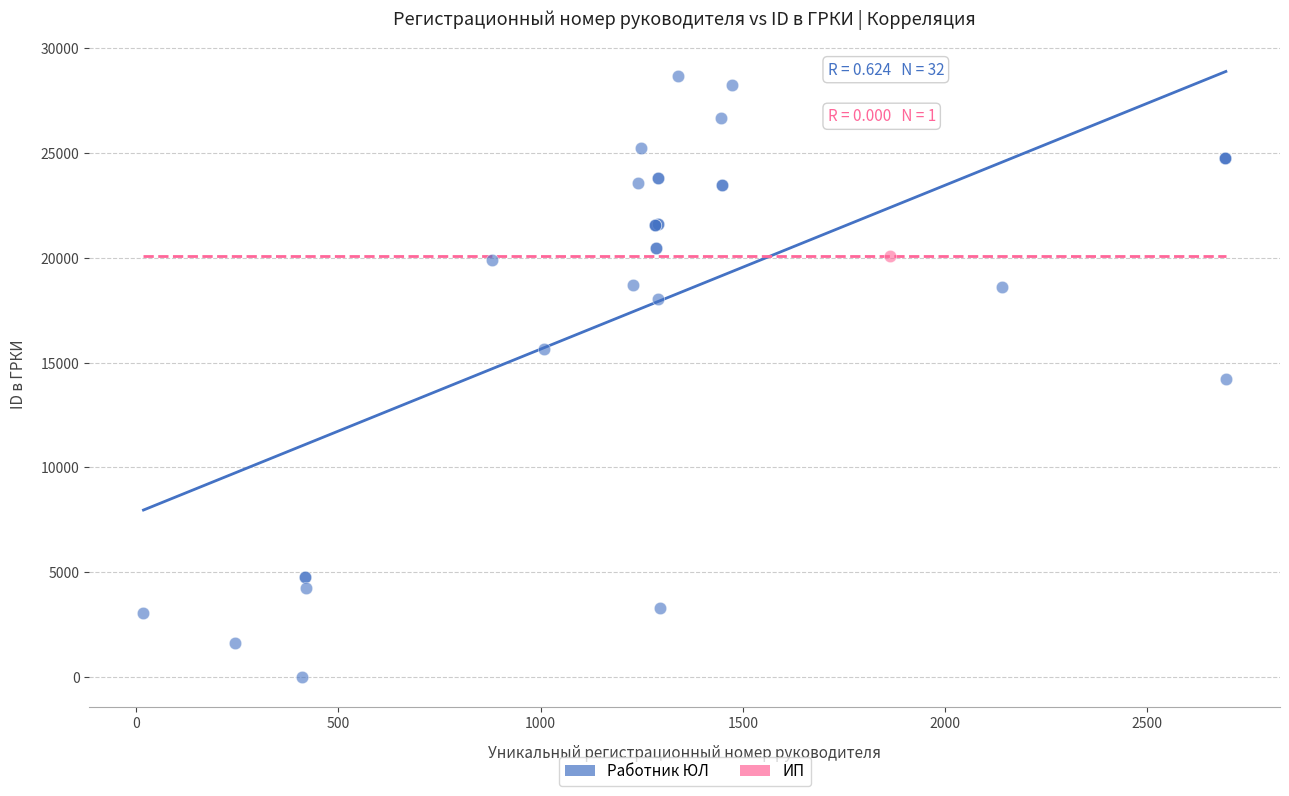

What are all the series names shown in the legend?

Работник ЮЛ, ИП